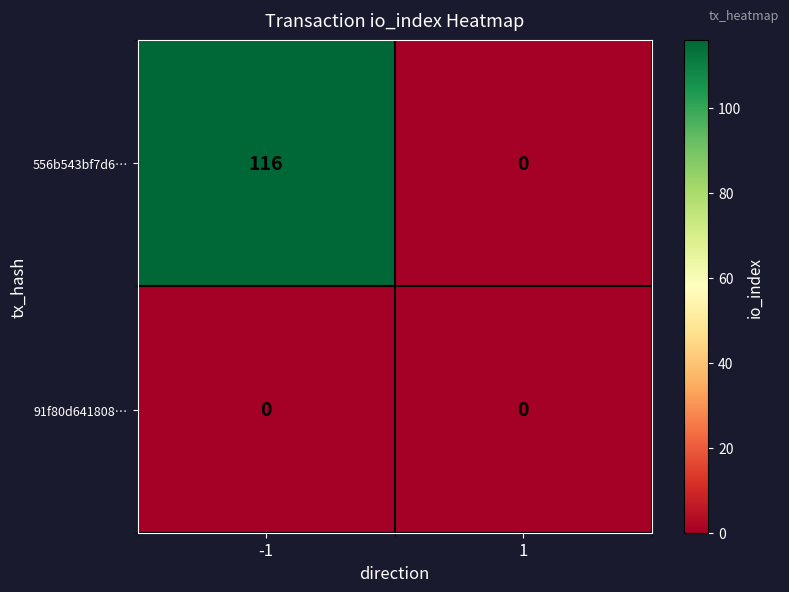

Reading right to left, what are all the values shown in this chart?

556b543bf7d6…: 1=0	-1=116
91f80d641808…: 1=0	-1=0